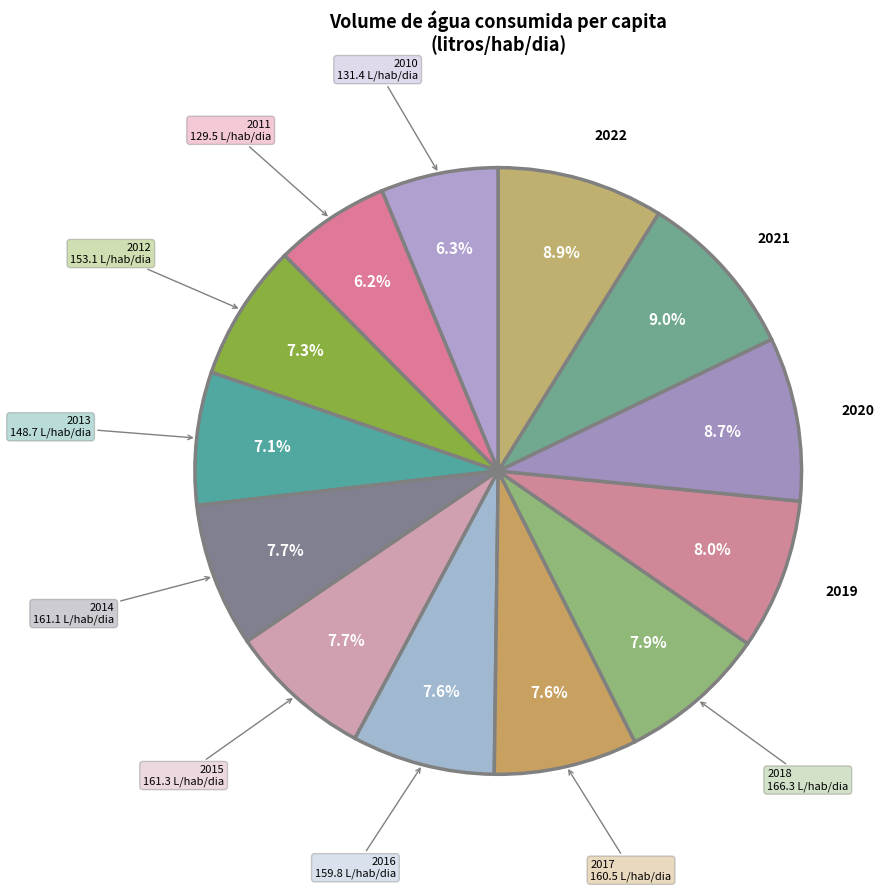

Approximately how many times larger is the value at 2021 compared to 2011?

1.5